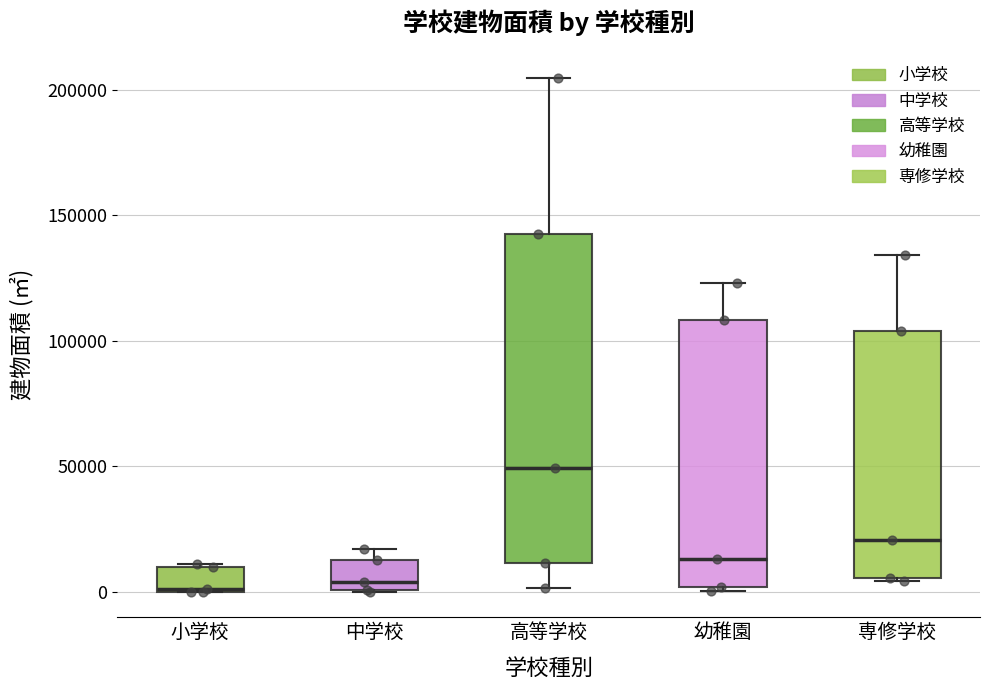

Which box has the highest median line?

高等学校